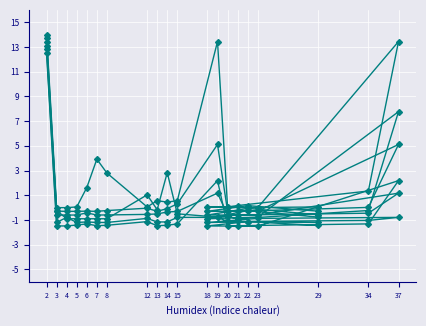

How many negative values does the C-5 series have?

14